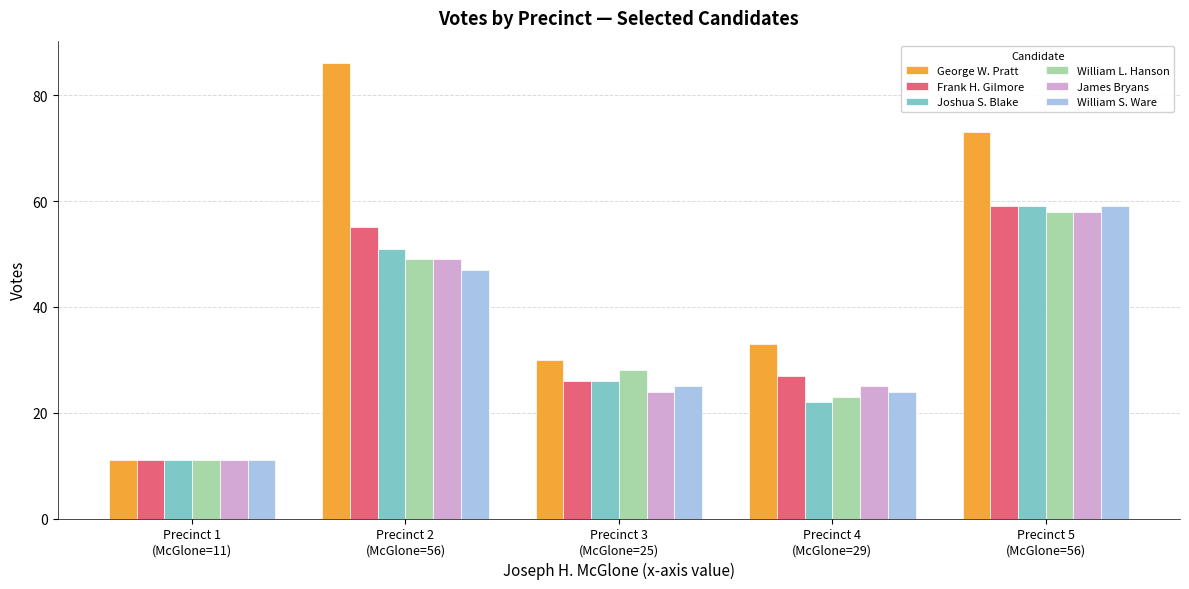

What are all the series names shown in the legend?

George W. Pratt, Frank H. Gilmore, Joshua S. Blake, William L. Hanson, James Bryans, William S. Ware